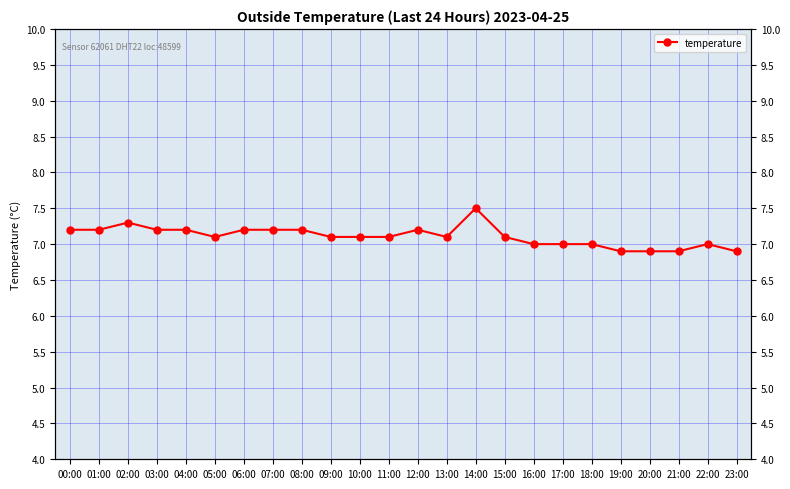

Reading left to right, extract all data points from this chart.

00:00=7.2	01:00=7.2	02:00=7.3	03:00=7.2	04:00=7.2	05:00=7.1	06:00=7.2	07:00=7.2	08:00=7.2	09:00=7.1	10:00=7.1	11:00=7.1	12:00=7.2	13:00=7.1	14:00=7.5	15:00=7.1	16:00=7.0	17:00=7.0	18:00=7.0	19:00=6.9	20:00=6.9	21:00=6.9	22:00=7.0	23:00=6.9